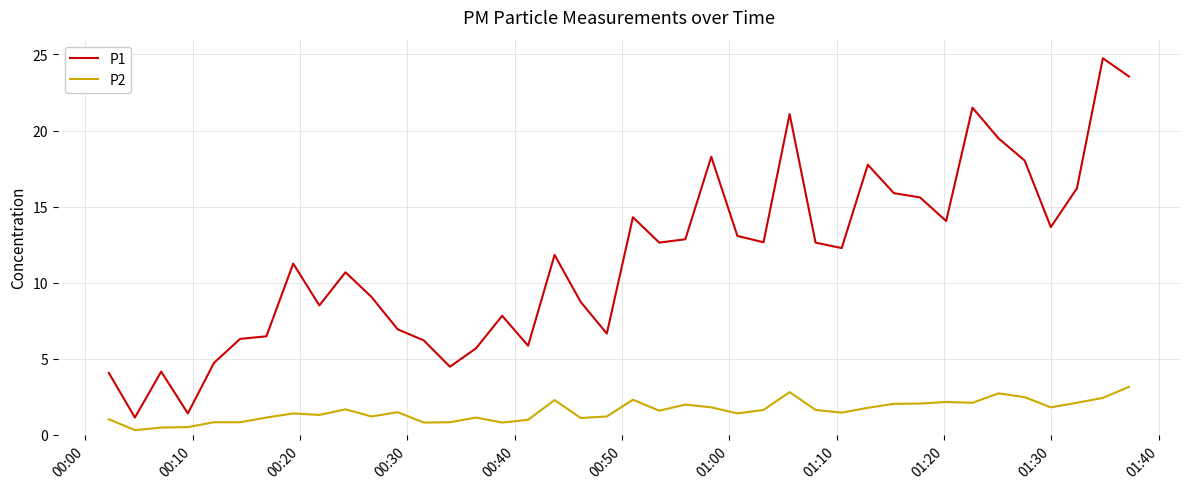

List the series in order of their overall mean, highest first.

P1, P2